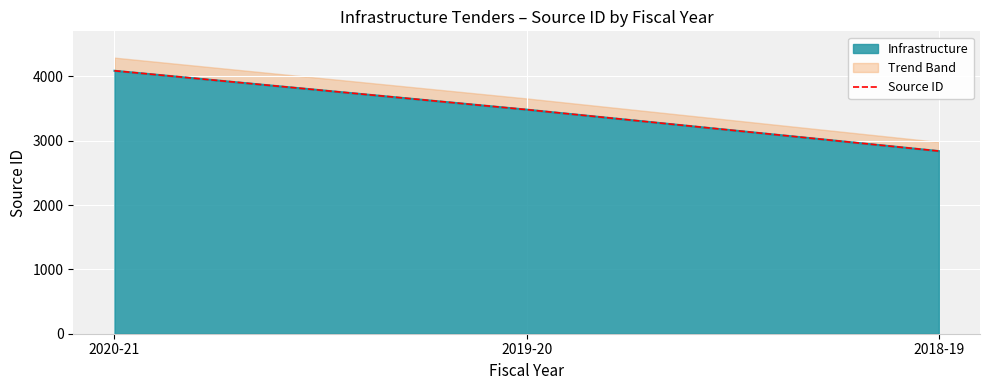

The chart shows a value of 3483 at 2019-20. True or false?

True